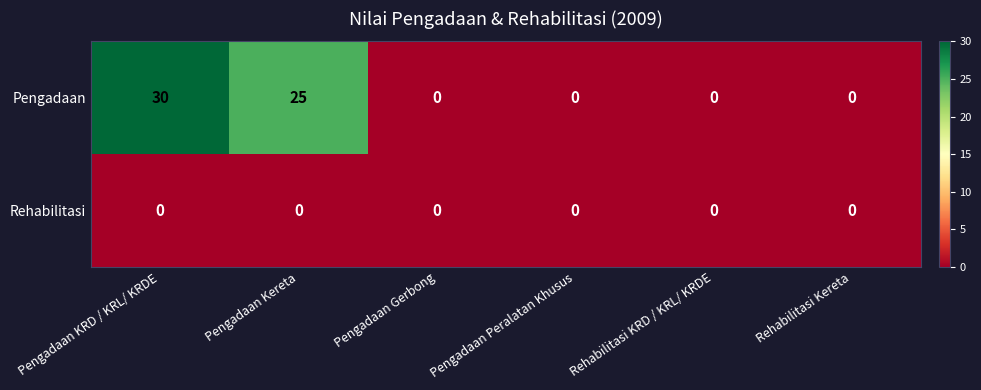

Reading left to right, extract all data points from this chart.

Pengadaan: Pengadaan KRD / KRL/ KRDE=30	Pengadaan Kereta=25	Pengadaan Gerbong=0	Pengadaan Peralatan Khusus=0	Rehabilitasi KRD / KRL/ KRDE=0	Rehabilitasi Kereta=0
Rehabilitasi: Pengadaan KRD / KRL/ KRDE=0	Pengadaan Kereta=0	Pengadaan Gerbong=0	Pengadaan Peralatan Khusus=0	Rehabilitasi KRD / KRL/ KRDE=0	Rehabilitasi Kereta=0